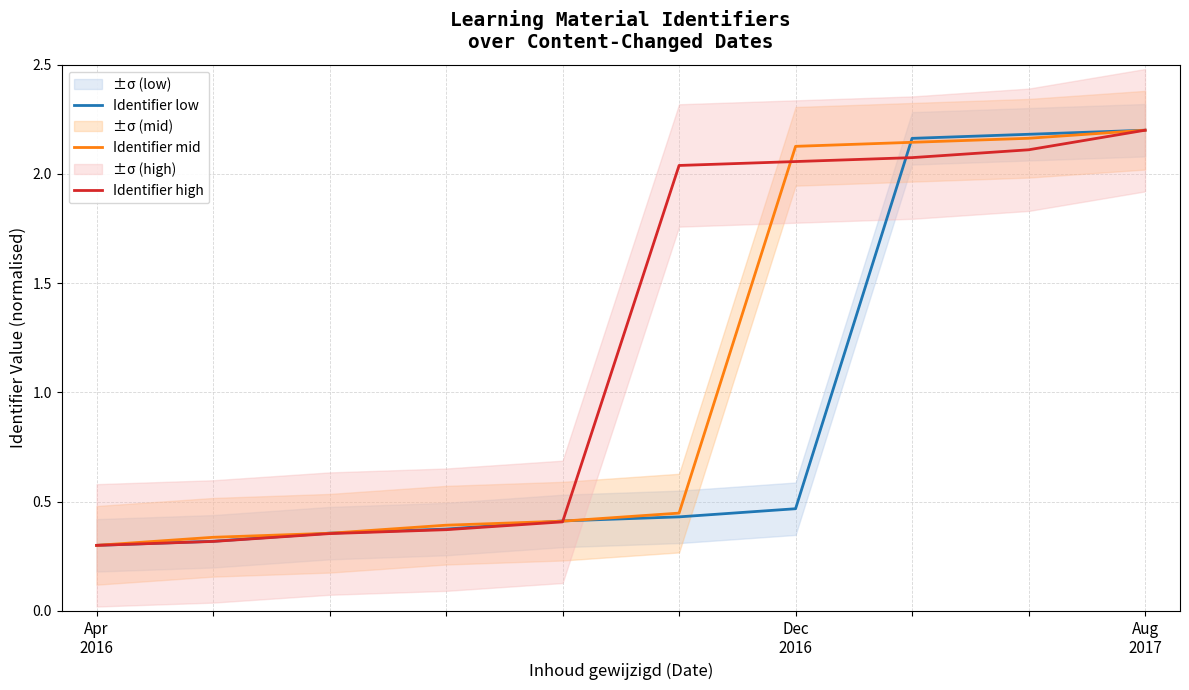

Rank the series at Aug 2017 from lowest to highest value.

Identifier low, Identifier mid, Identifier high